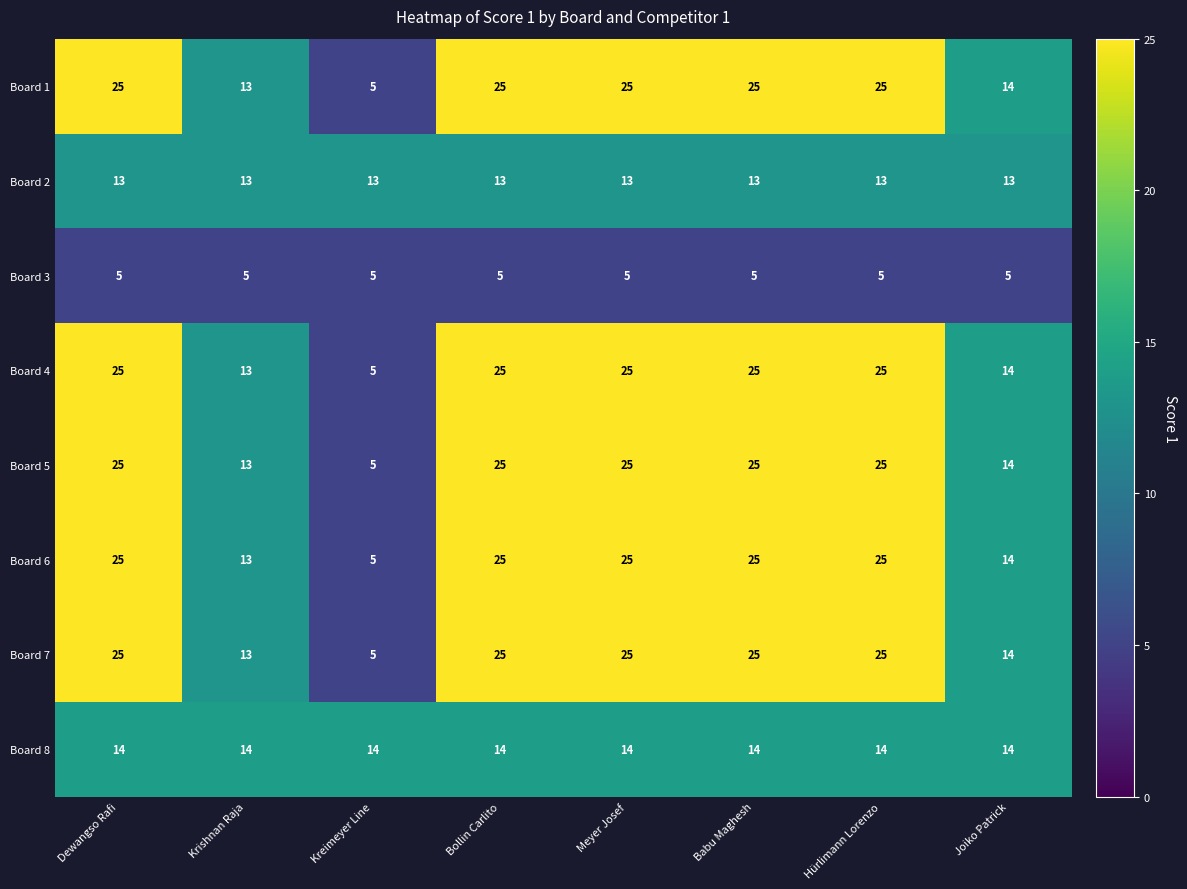

What is the maximum value for Board 8?

14